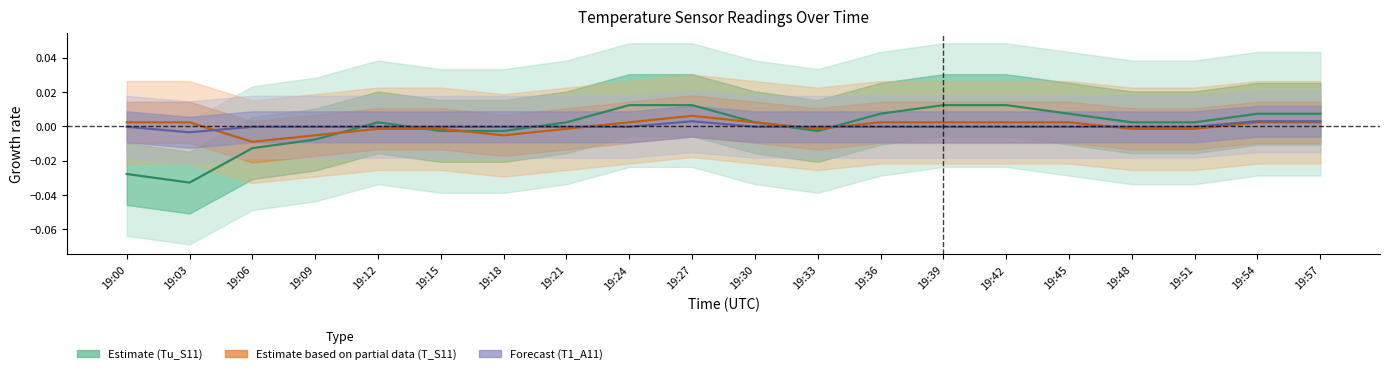

In Tu_S11 (Estimate), how many points are higher than both neighbors (excluding endpoints)?

1